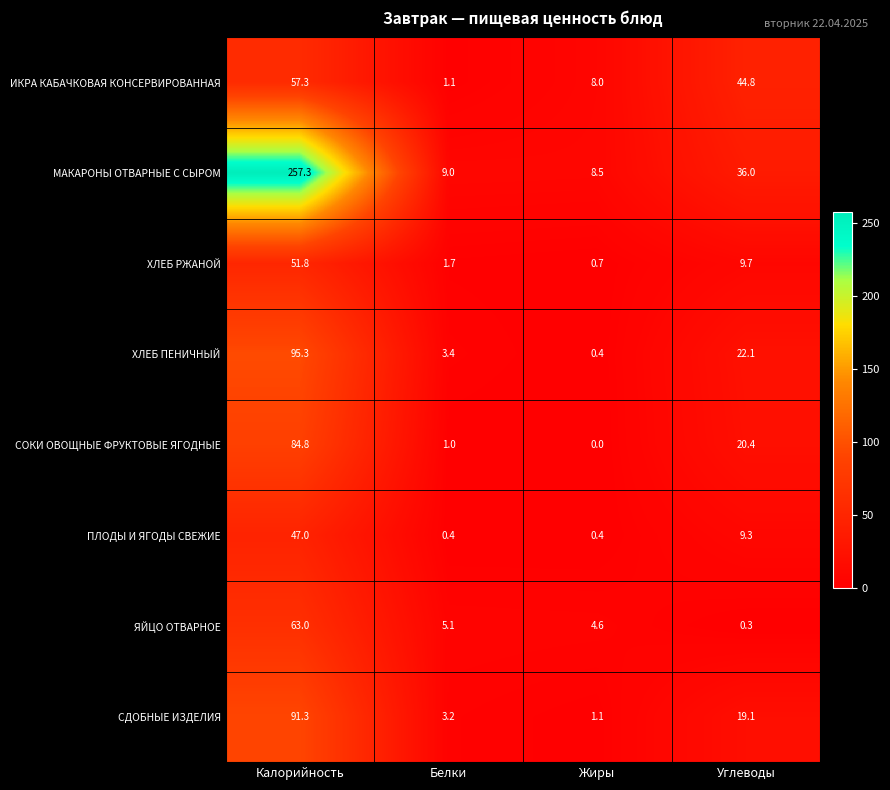

Is the value of ИКРА КАБАЧКОВАЯ КОНСЕРВИРОВАННАЯ at Калорийность greater than the value of ЯЙЦО ОТВАРНОЕ at Жиры?

Yes